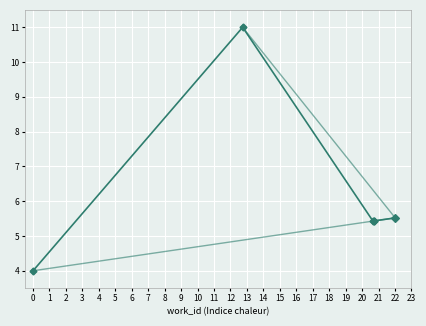

True or false: id (original order) has a value of 7.8 at 0.

False